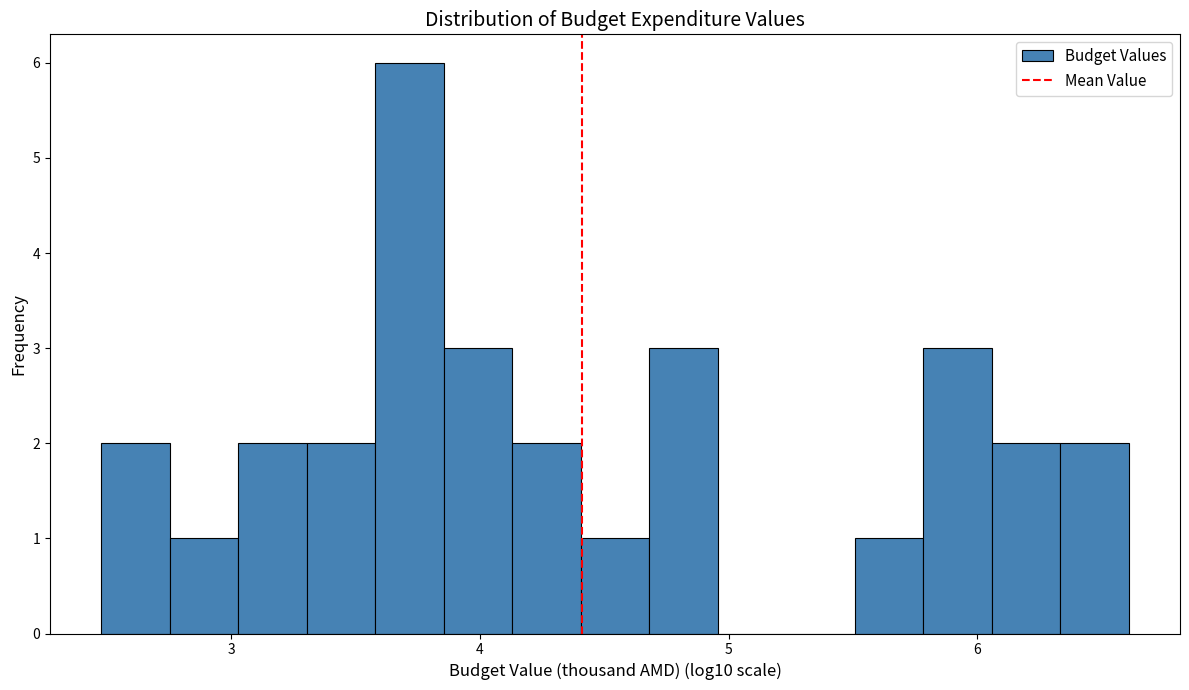

Read against the x-axis, roughly where is the centre of the tallest bar?

3.7